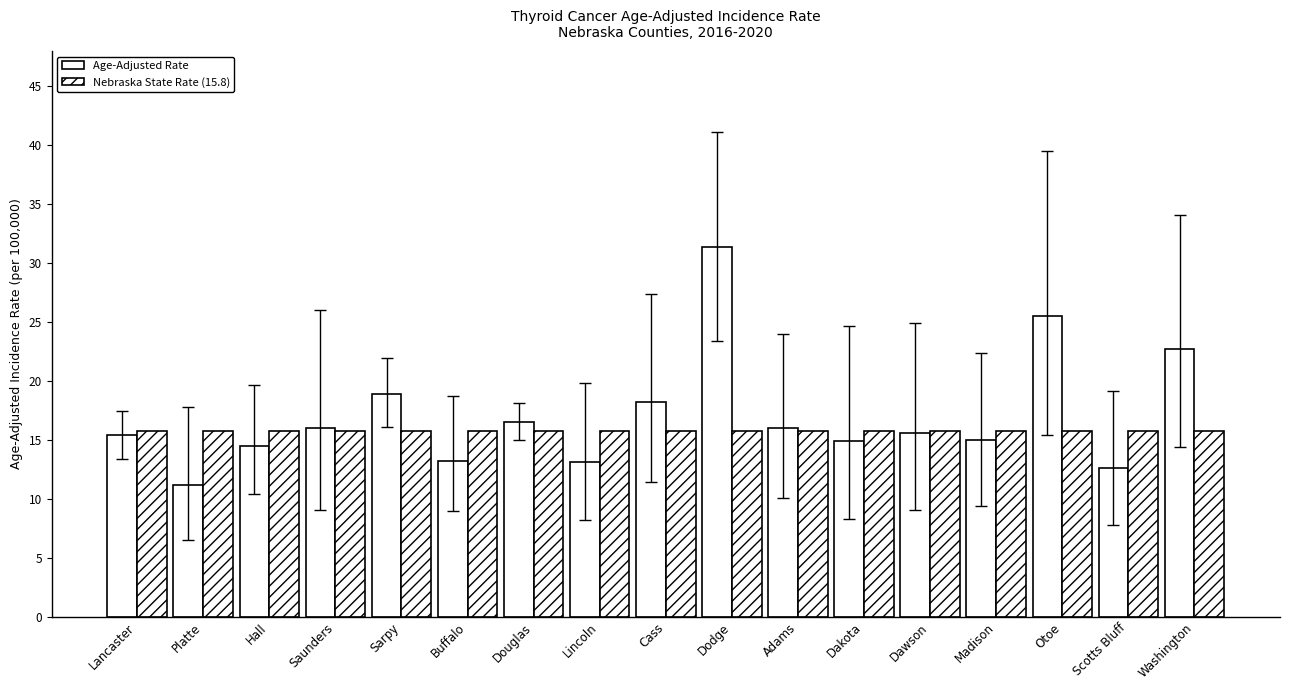

Are the bars grouped side by side (vs. stacked)?

Yes